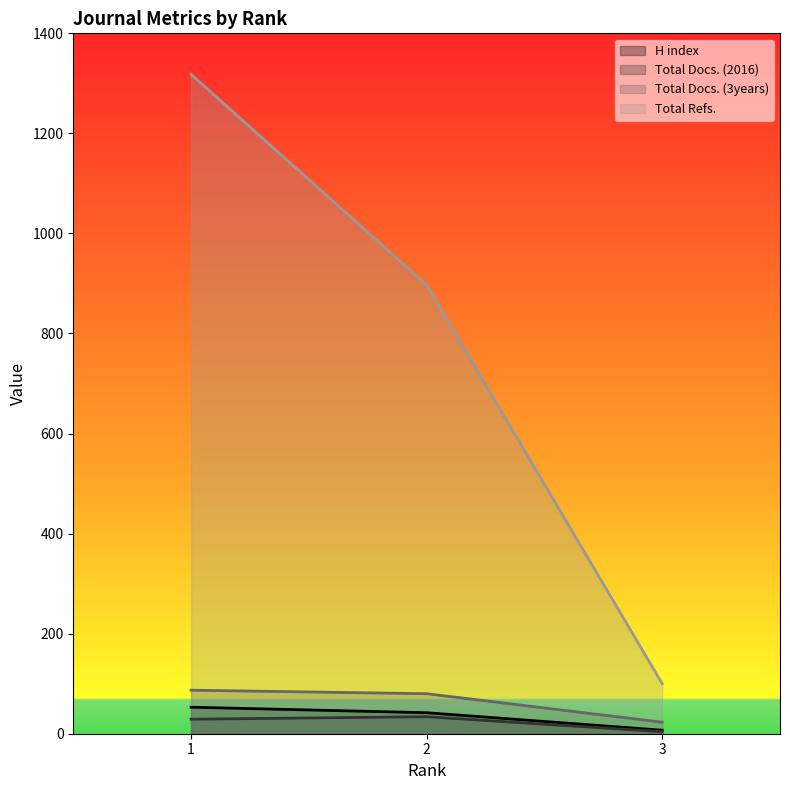

What is the value of the H index point at the 1st from the left?

53